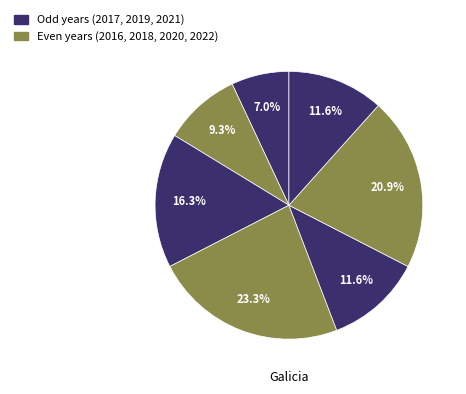

Count the number of slices in the pie.

7